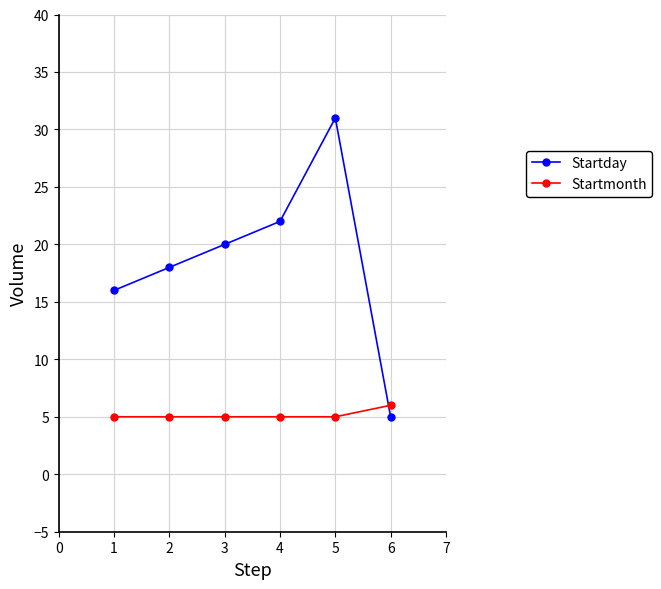

What is the difference between the highest and lowest values at 5?

26